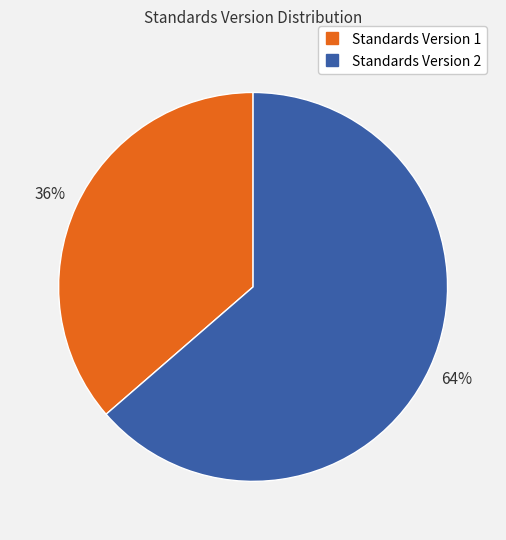

To the nearest percent, what is the average slice percentage?

50%